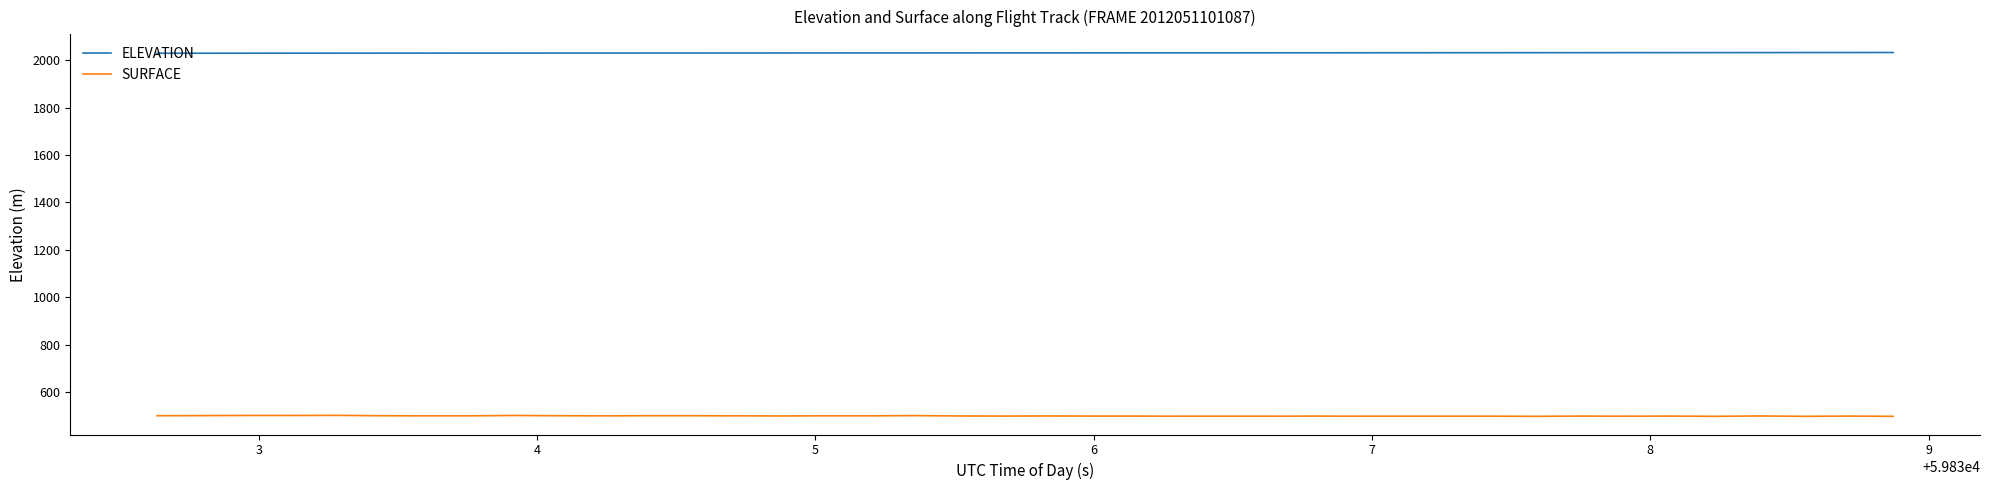

What is the maximum value shown in the chart?

2032.1